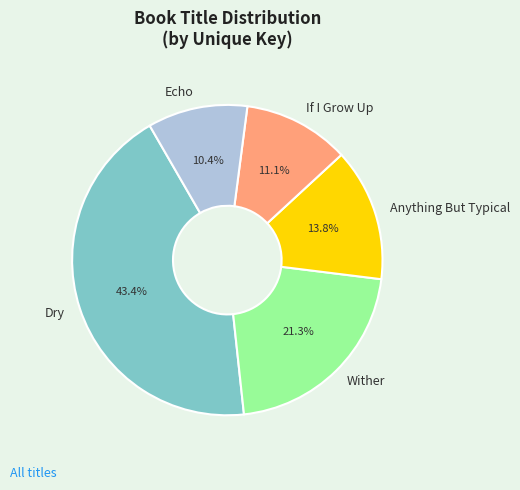

To the nearest percent, what percentage of the pie is Dry?

43%